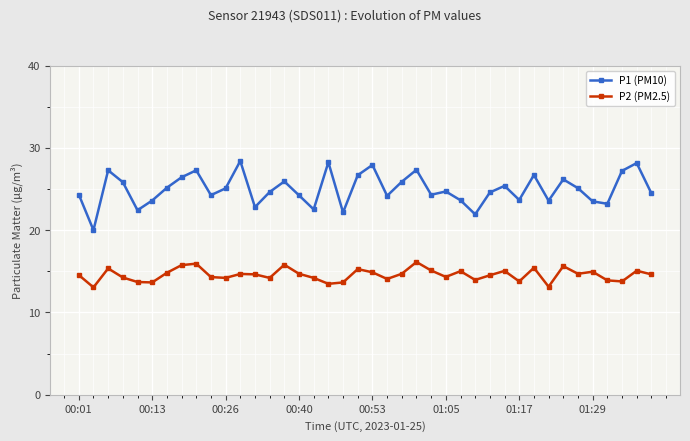

Which series has the widest spread of values?

P1 (PM10)